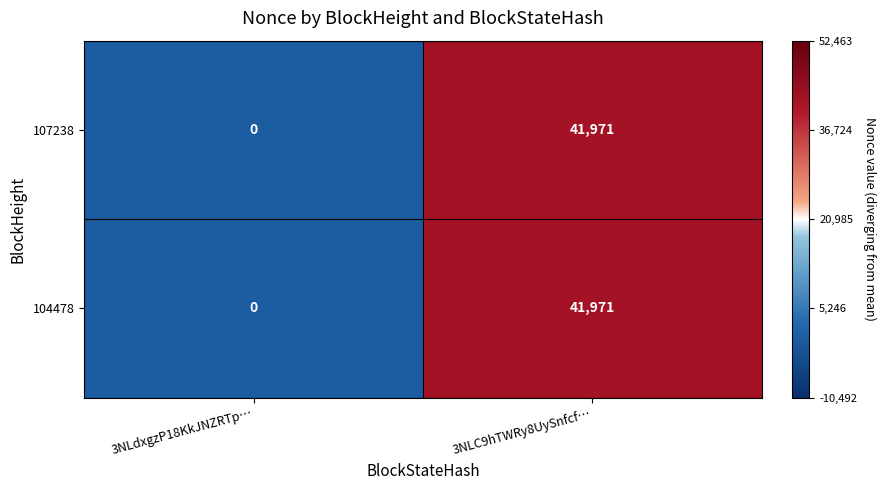

List the labels in order of 104478 value, largest first.

3NLC9hTWRy8UySnfcf…, 3NLdxgzP18KkJNZRTp…